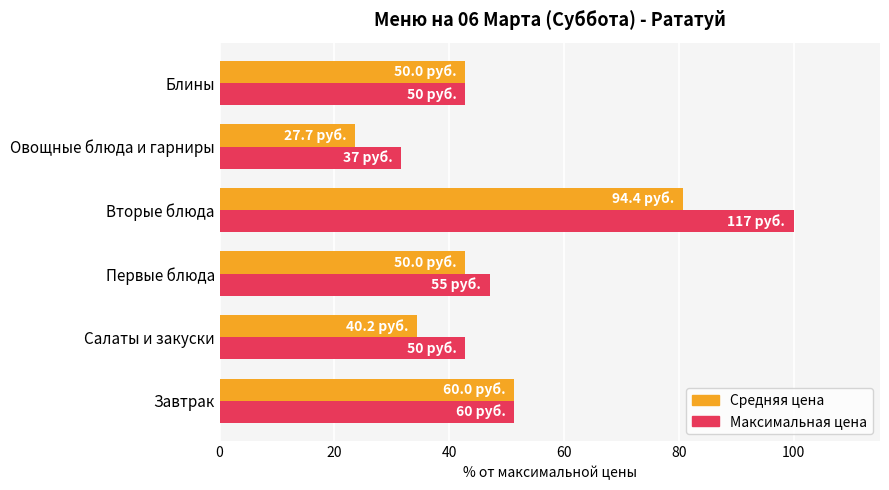

What is the maximum value shown in the chart?

100.0